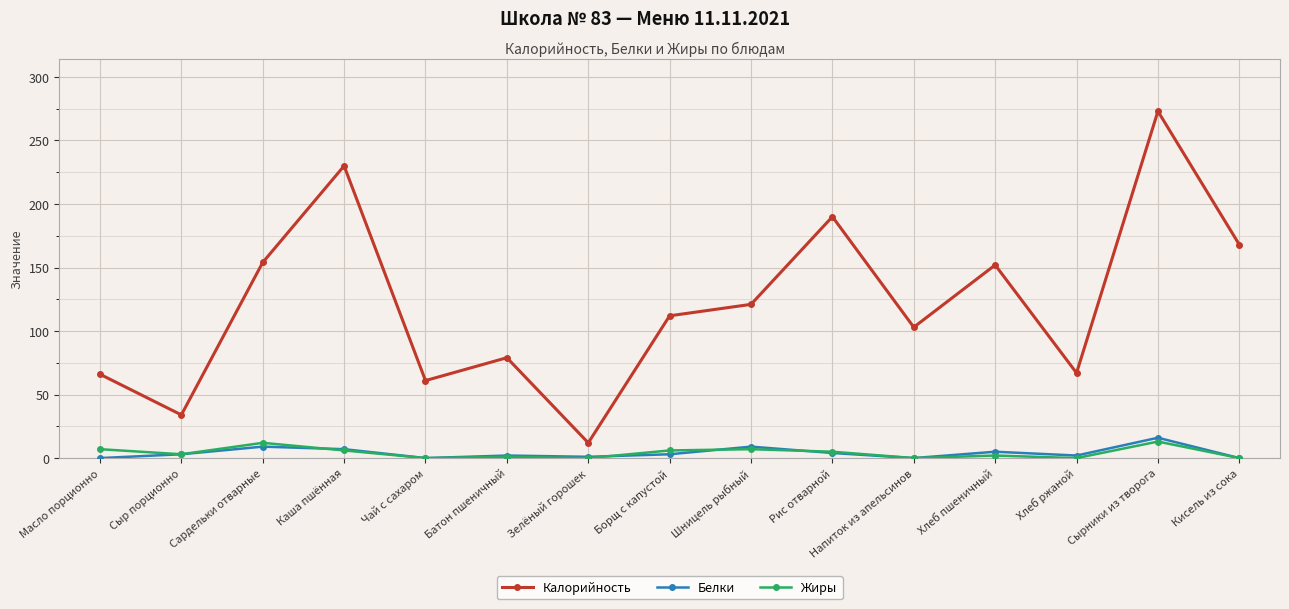

In Калорийность, how many points are higher than both neighbors (excluding endpoints)?

5